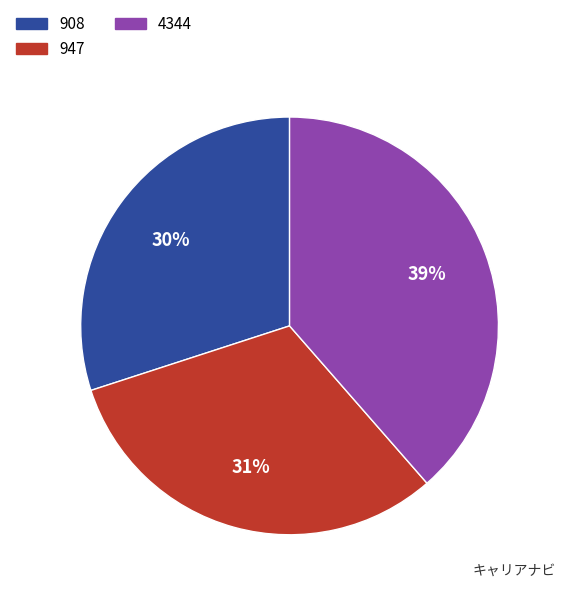

Approximately how many times larger is the value at 908 compared to 947?

1.0